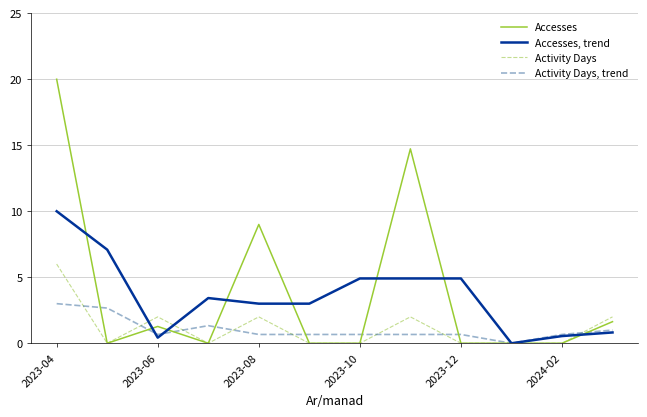

Which series has the widest spread of values?

Accesses